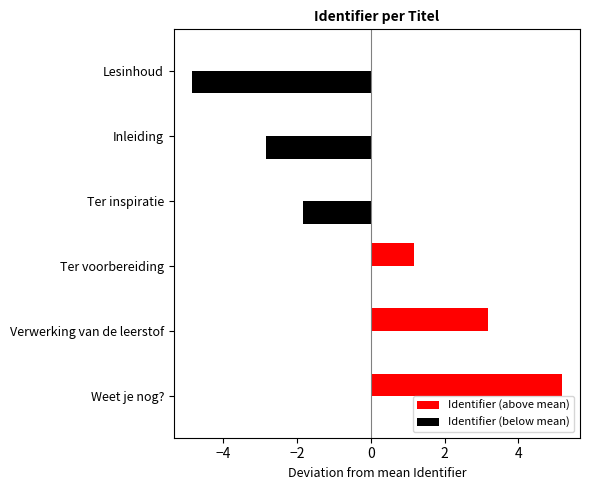

At which category does the chart reach its peak across all series?

Weet je nog?